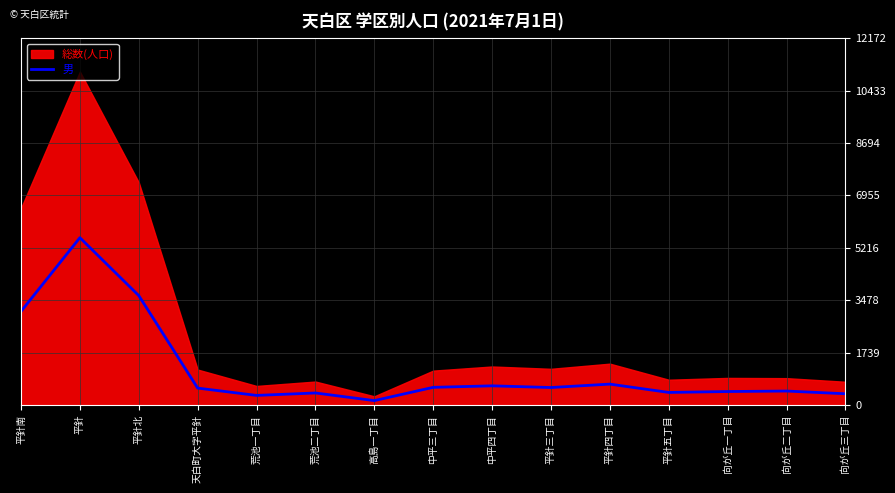

Which category has the lowest value across all series?

高島一丁目